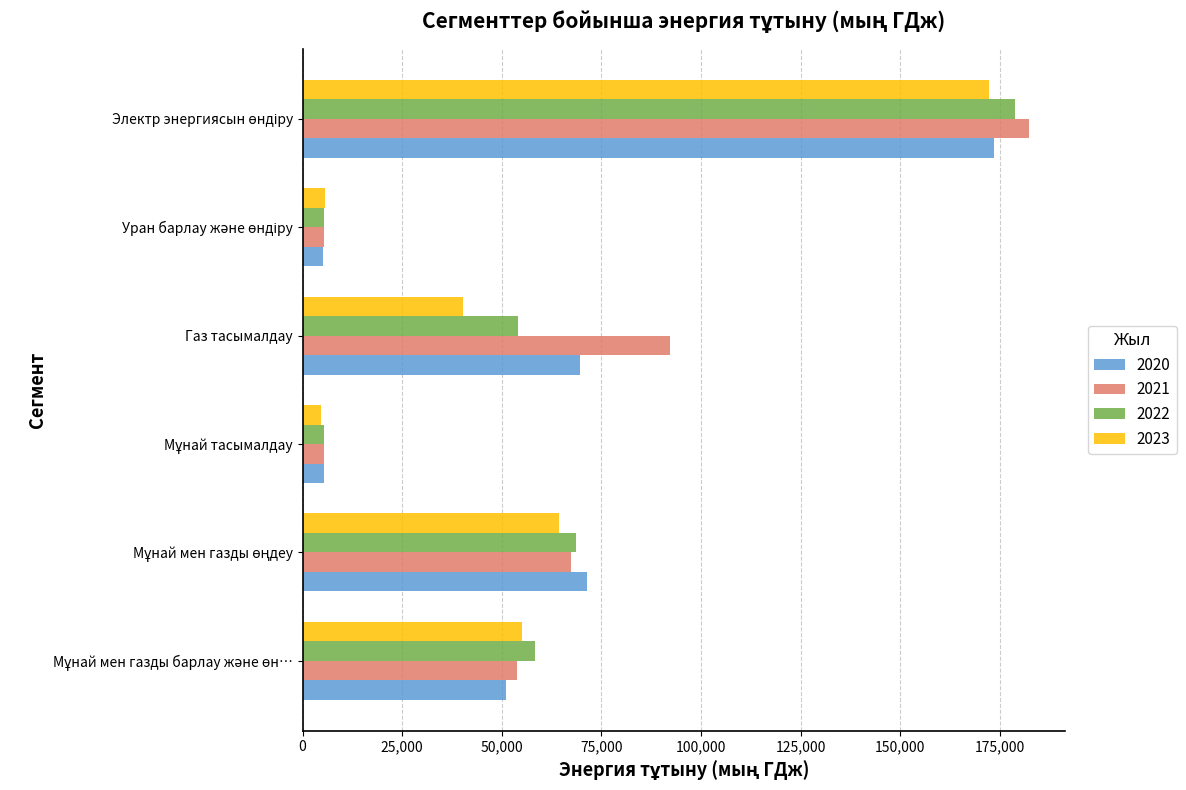

What is the spread (max minus min) of values at Газ тасымалдау?

52008